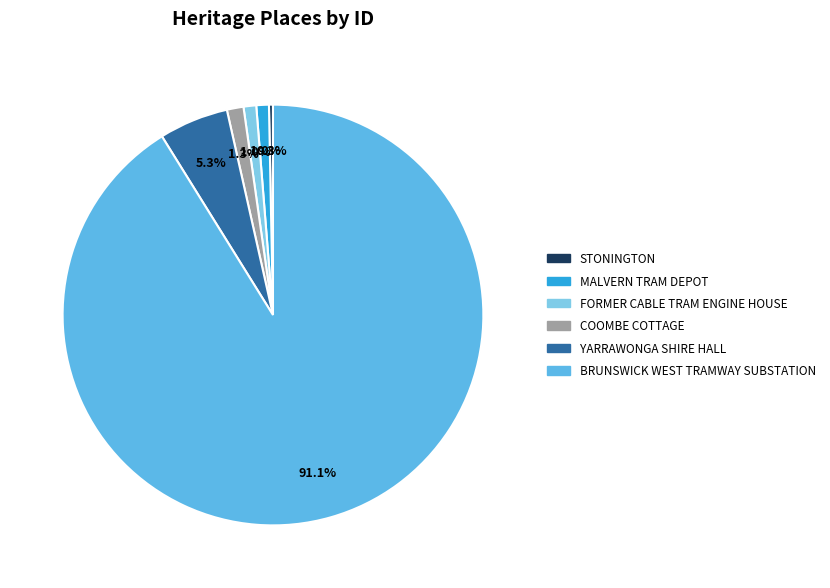

What portion of the pie excludes MALVERN TRAM DEPOT?

99.0%